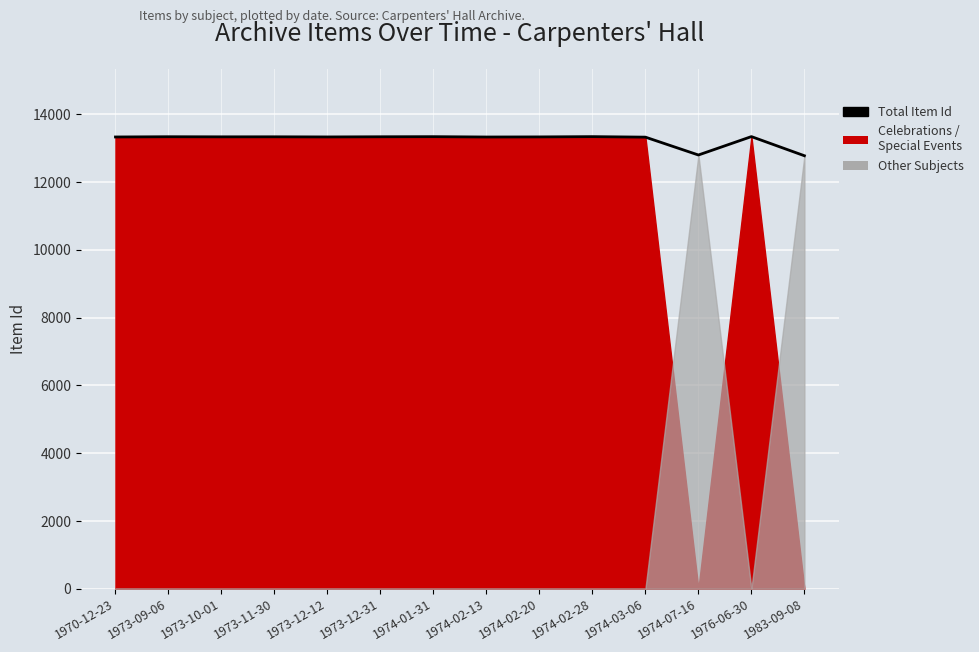

What is the ratio of the value at 1973-11-30 to the value at 1973-12-12?

1.0